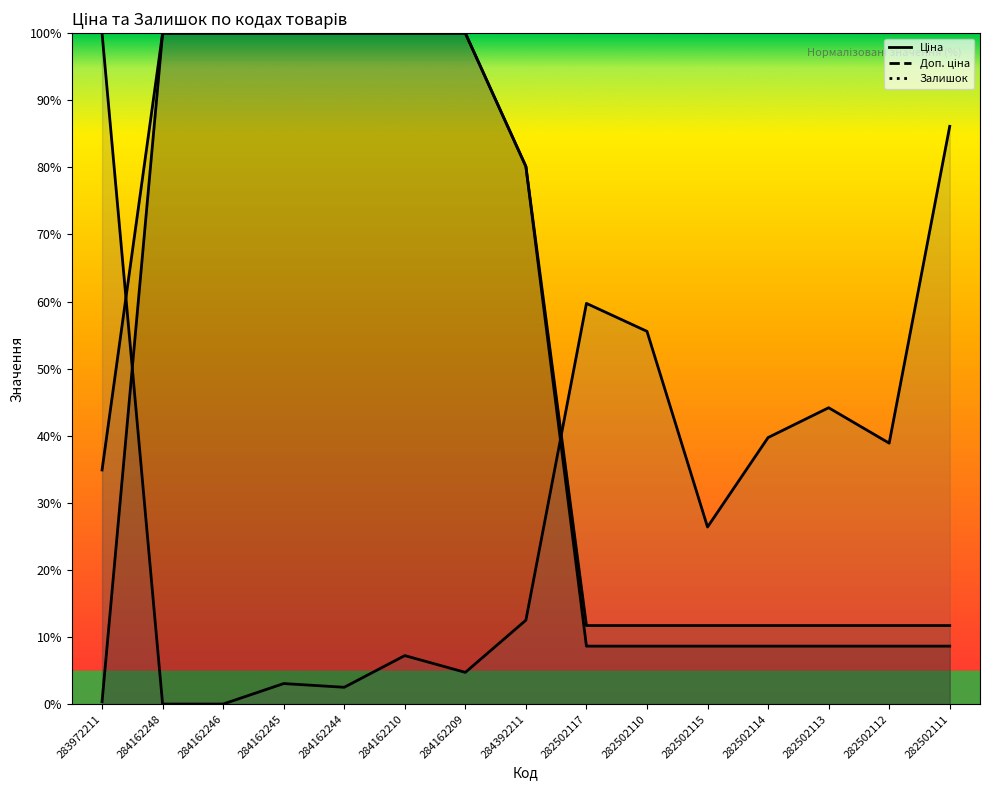

How many values in the Ціна series are below 8?

1